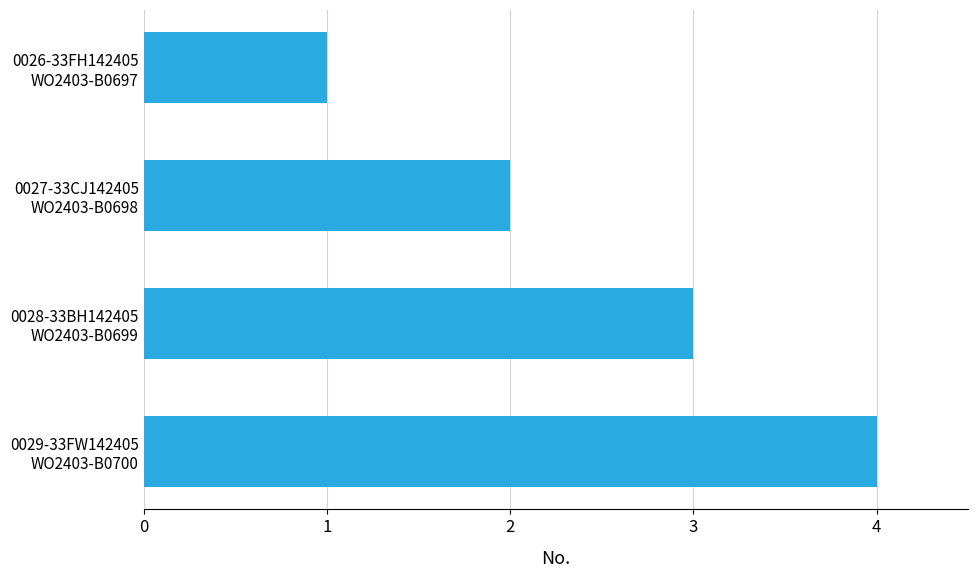

What is the difference between the maximum and minimum values?

3